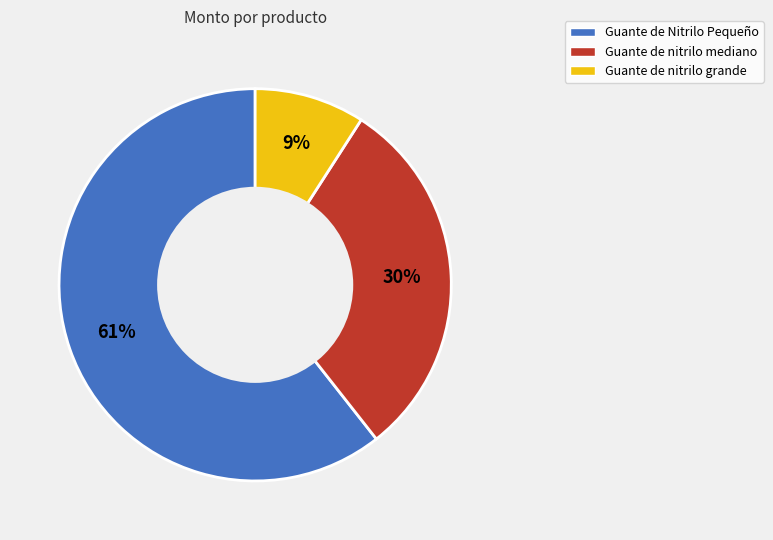

To the nearest percent, what is the difference between the Guante de nitrilo grande and Guante de Nitrilo Pequeño slice percentages?

52%